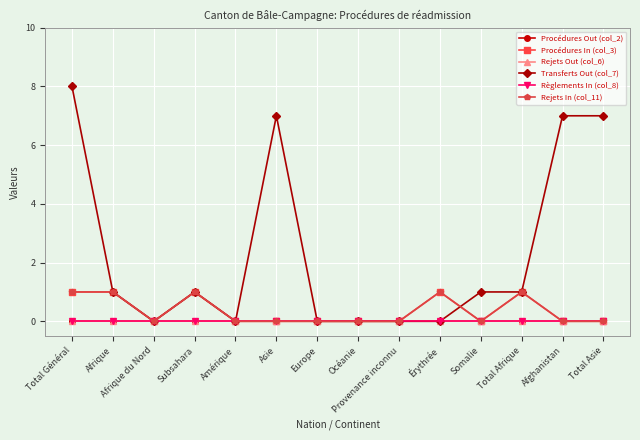

Is this an area chart (filled region under the line)?

No